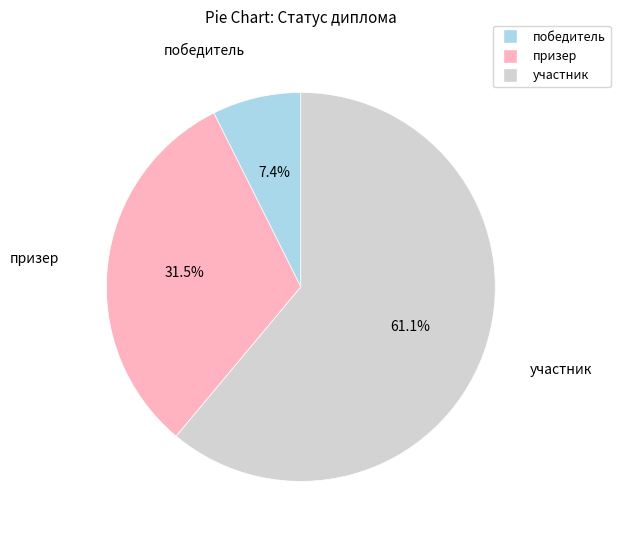

What is the largest slice in the pie chart?

участник